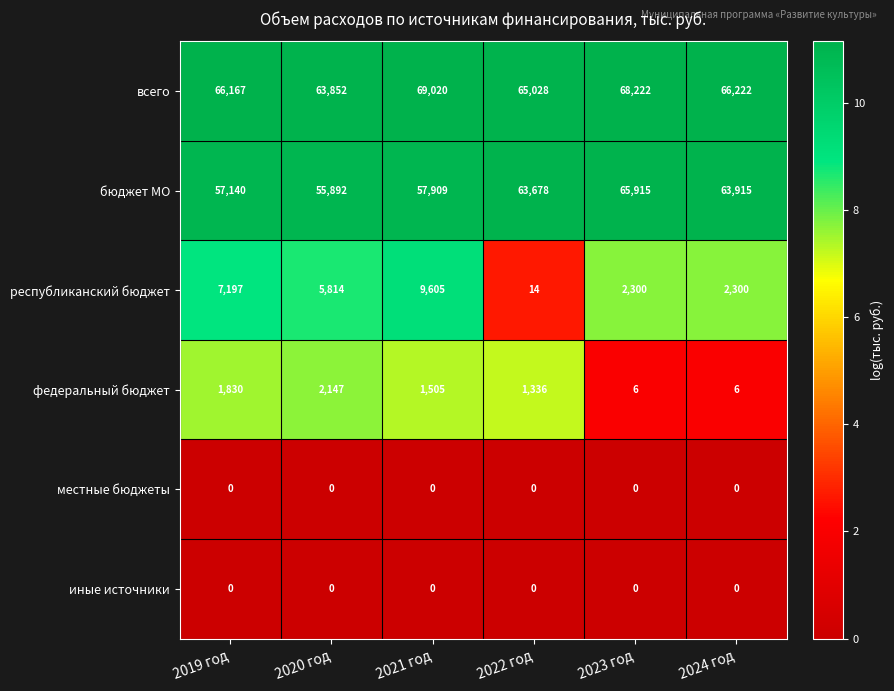

At which category is the sum across all series the highest?

2021 год